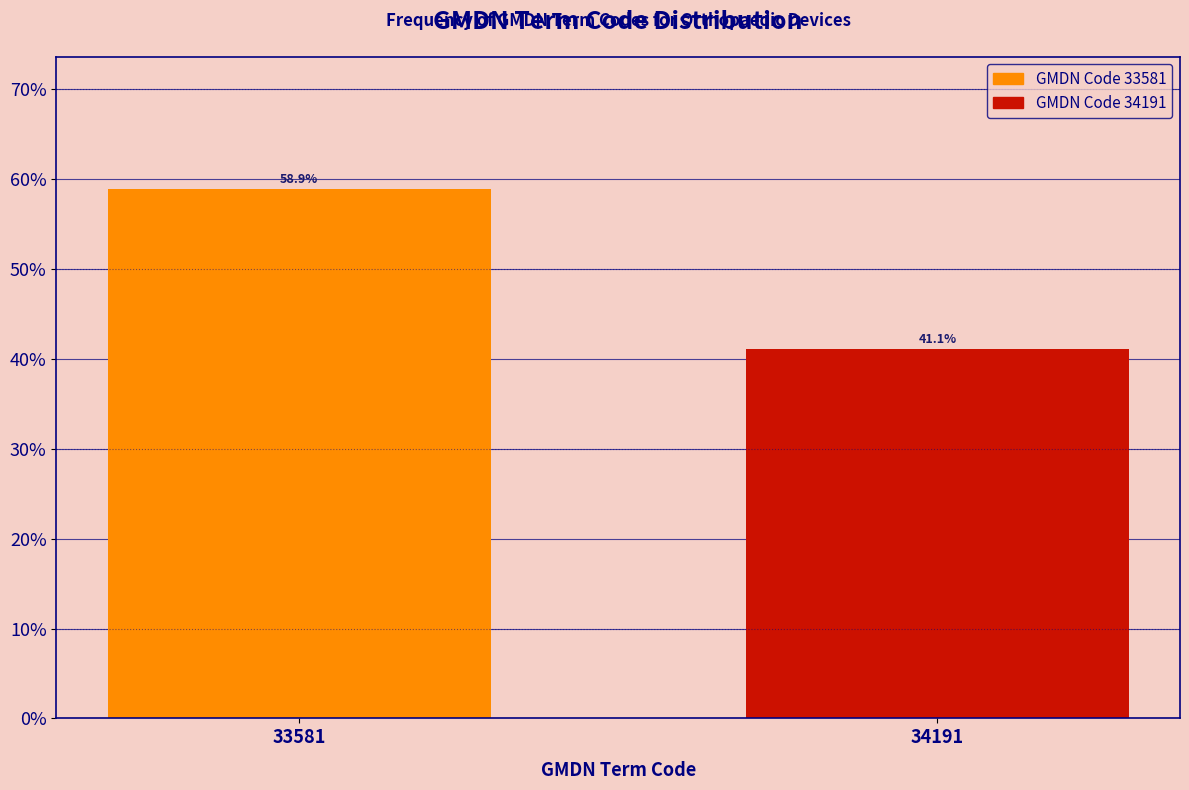

Reading right to left, extract all data points from this chart.

34191=41.1	33581=58.9